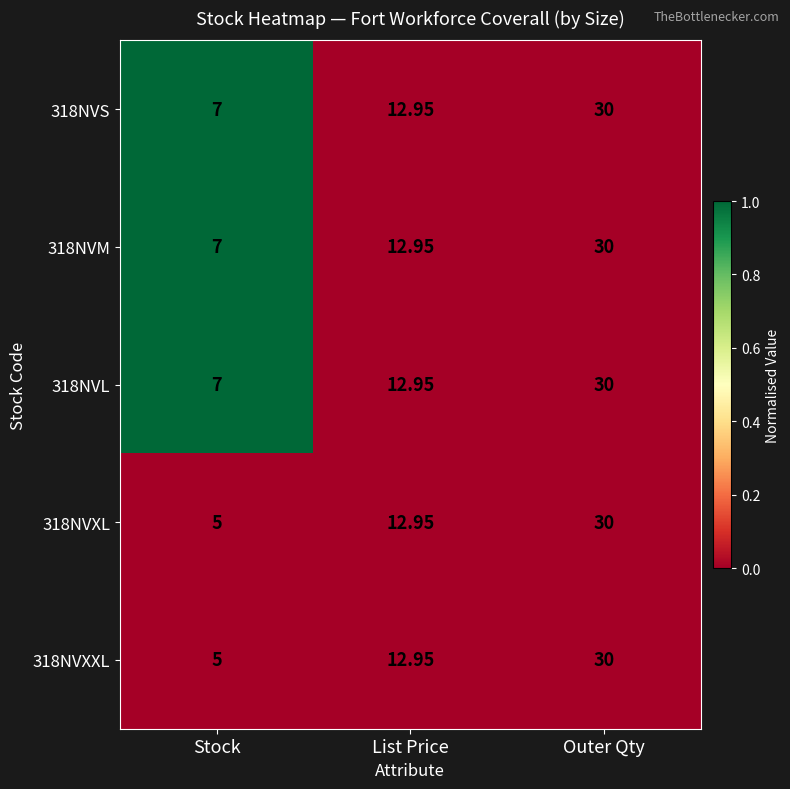

Rank the categories by 318NVM value from highest to lowest.

Outer Qty, List Price, Stock